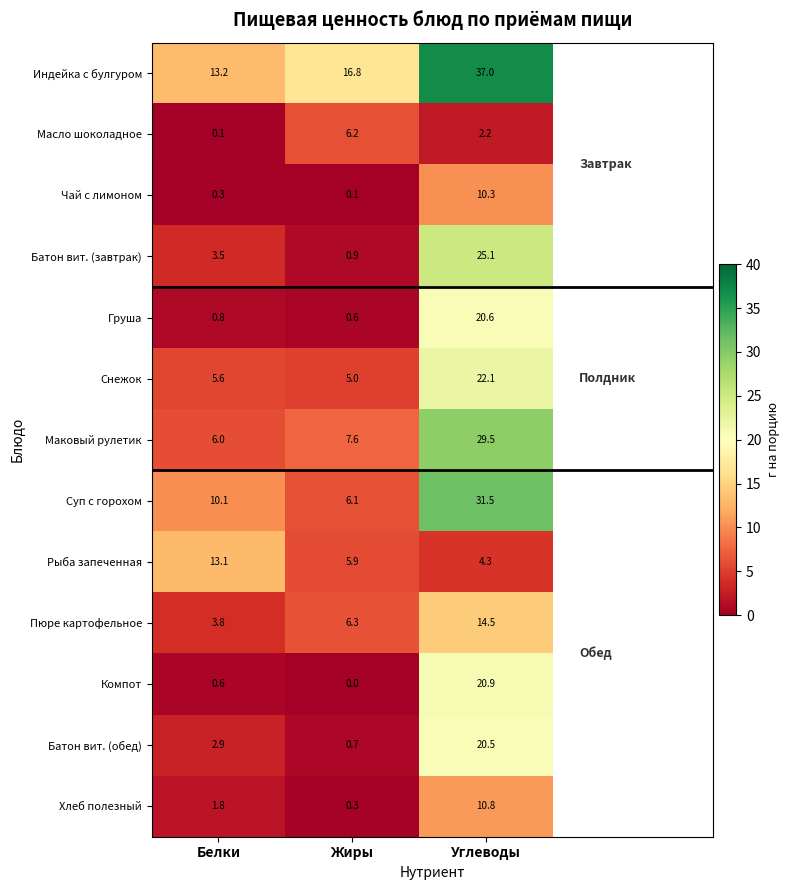

What value does the Батон вит. (обед) series have at Белки?

2.9